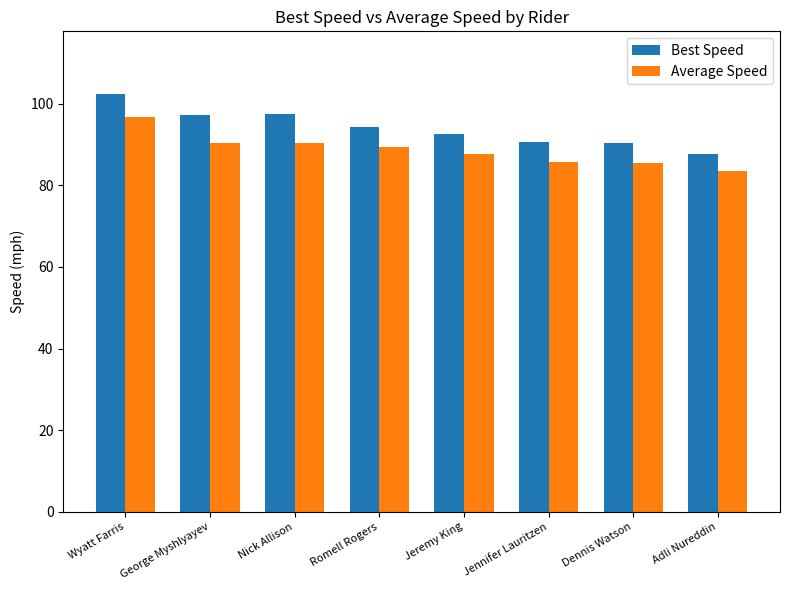

What is the total value across all series at Nick Allison?

187.7